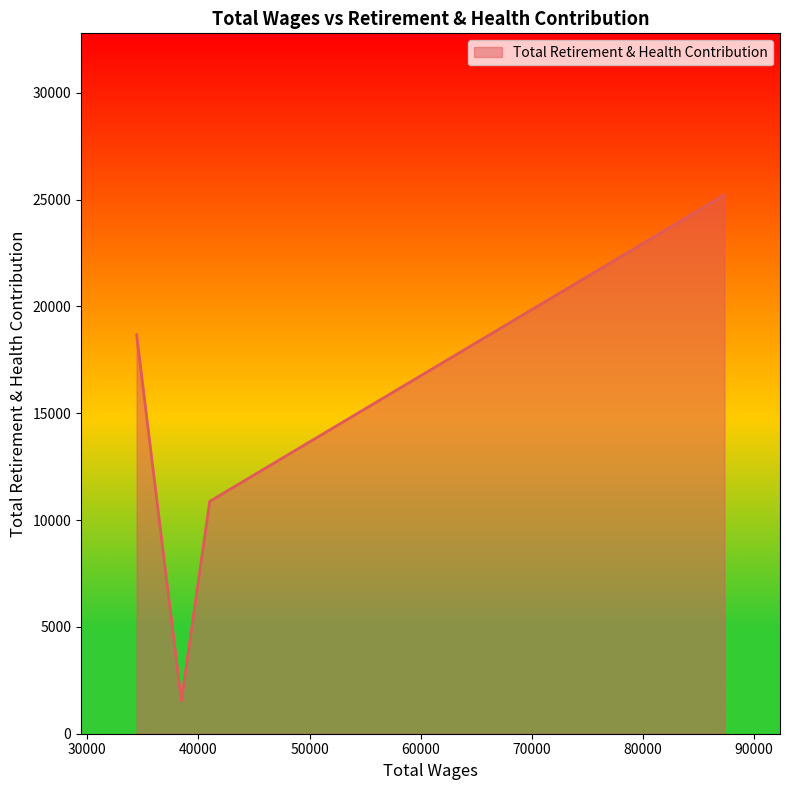

What is the difference between the second highest and minimum values?

17123